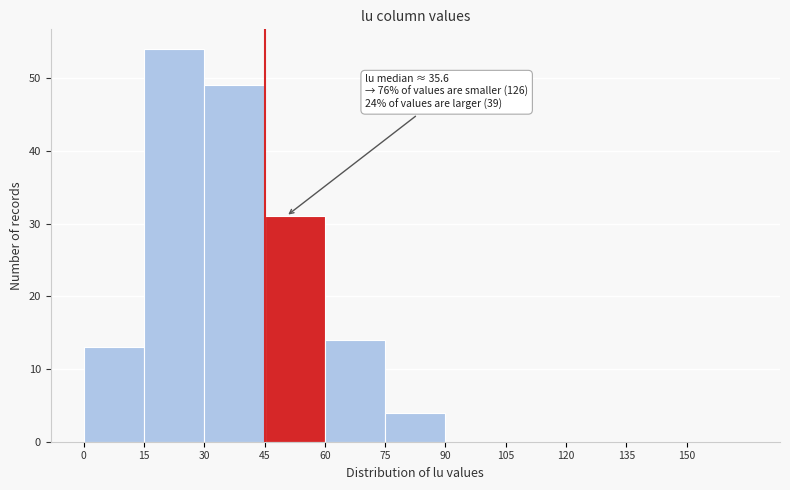

Which range on the x-axis has the tallest bar?

15 to 30